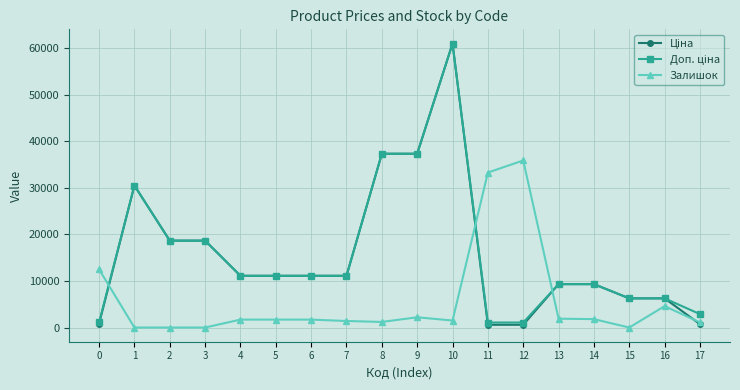

The value of Залишок at 12 is 63908.0. True or false?

False